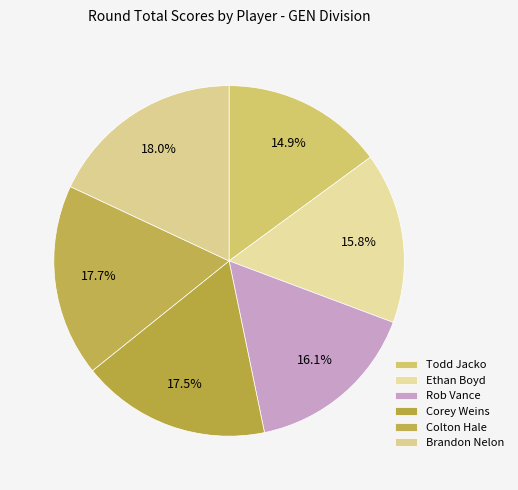

Does Brandon Nelon represent more than half of the total?

No